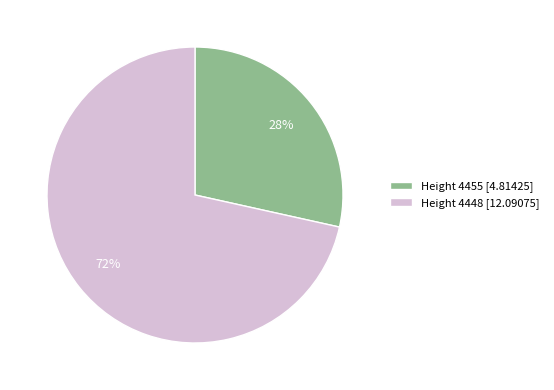

Rank the categories by value from highest to lowest.

Height 4448 [12.09075], Height 4455 [4.81425]